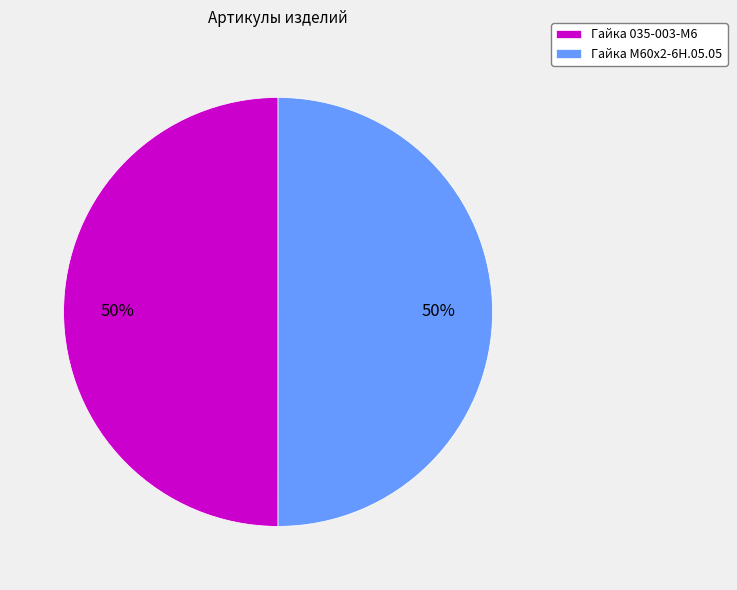

Is the sum of Гайка 035-003-М6 and Гайка М60х2-6Н.05.05 greater than half?

Yes